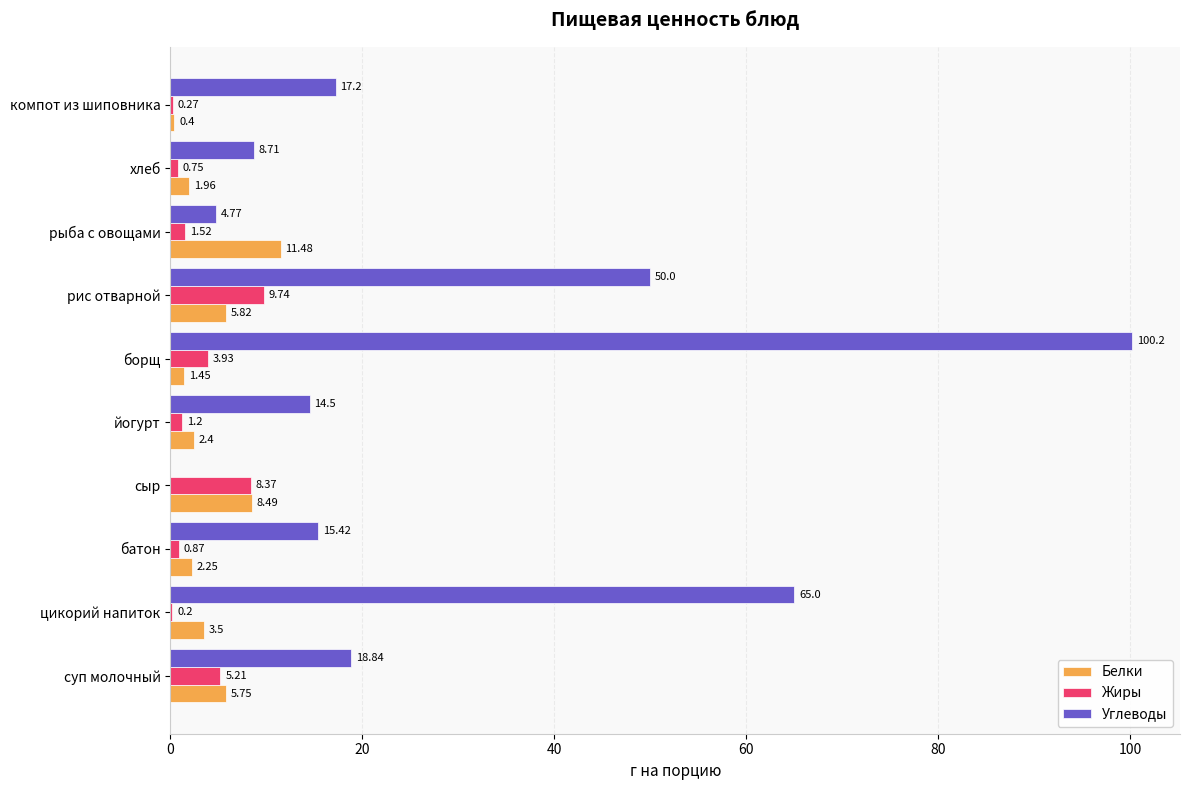

How many distinct data groups are displayed?

3